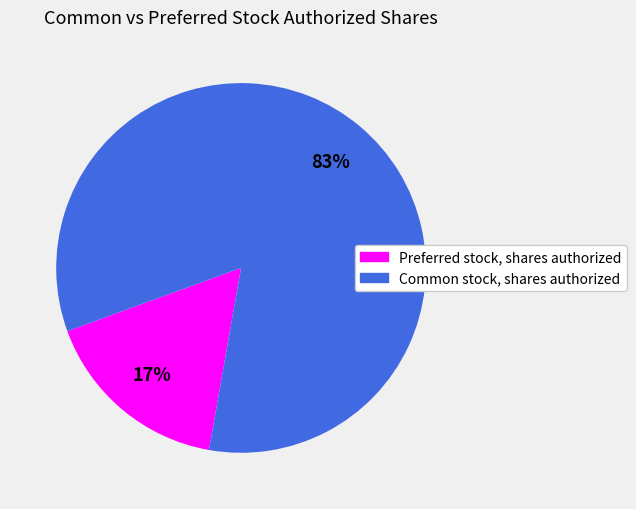

Is the sum of Common stock, shares authorized and Preferred stock, shares authorized greater than half?

Yes